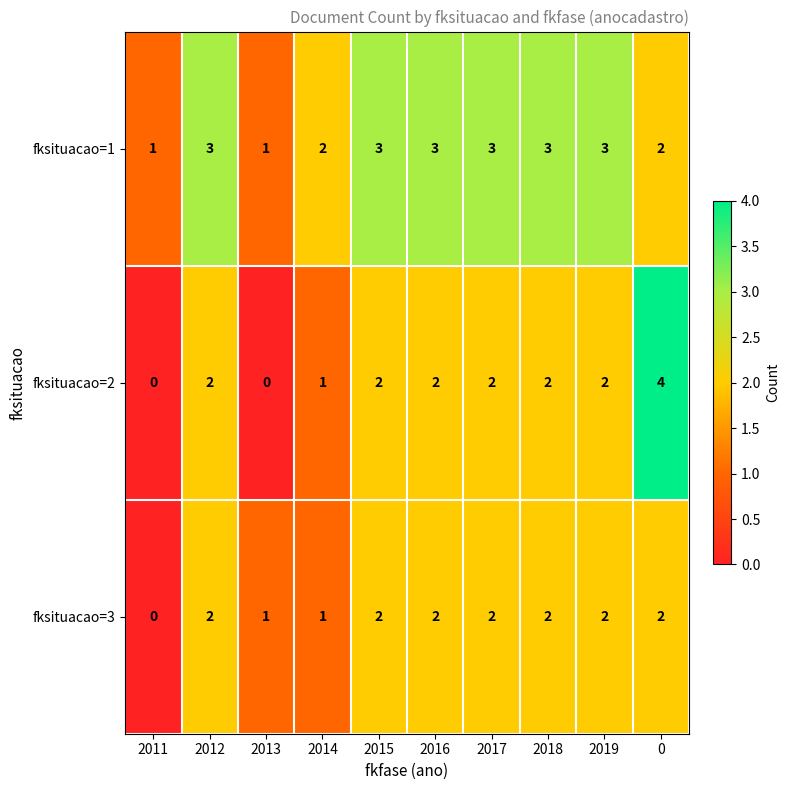

Count the number of categories in the chart.

10